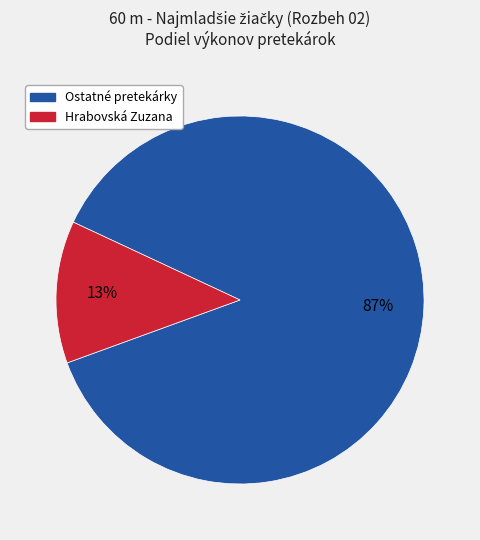

Does any single category account for the majority?

Yes